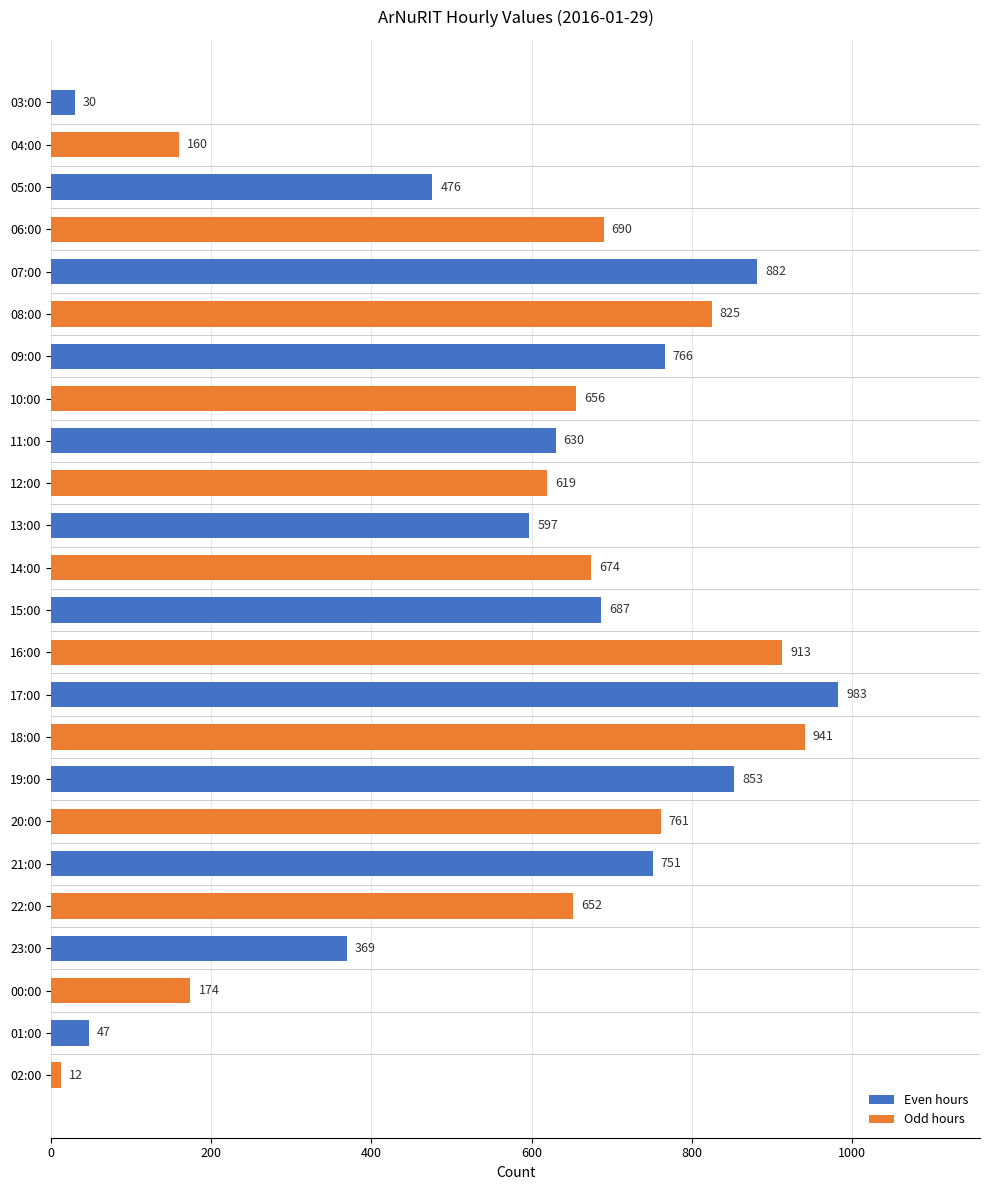

What is the average value?

590